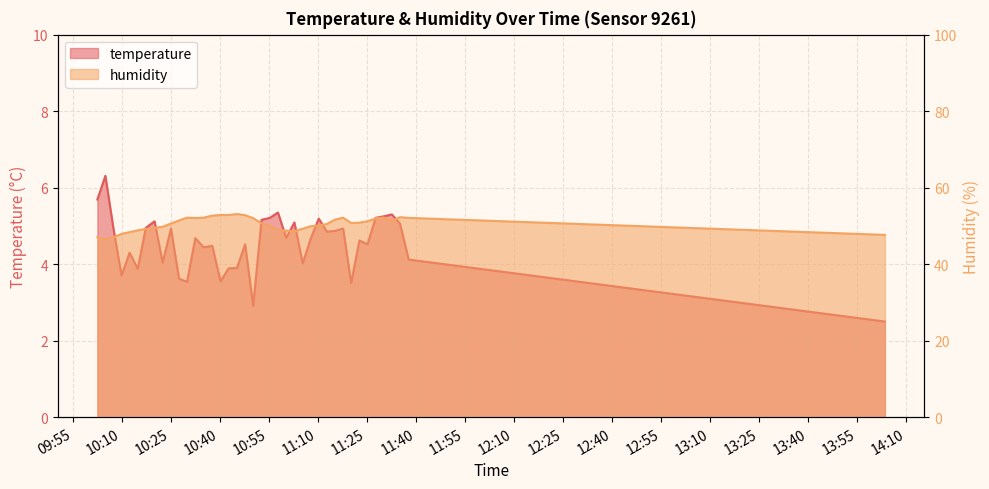

Reading left to right, transcribe all the data shown in this chart.

temperature: 5.7	6.3	4.9	3.7	4.3	3.9	5.0	5.1	4.0	4.9	3.6	3.5	4.7	4.4	4.5	3.5	3.9	3.9	4.5	2.9	5.2	5.2	5.3	4.7	5.1	4.0	4.7	5.2	4.8	4.9	4.9	3.5	4.6	4.5	5.2	5.2	5.3	5.1	4.1	2.5
humidity: 47.1	46.5	47.0	47.9	48.4	48.8	49.2	49.5	49.8	50.6	51.4	52.2	52.0	52.1	52.7	52.9	52.9	53.1	52.8	52.0	50.7	50.0	48.9	48.8	48.6	49.2	49.9	50.1	50.5	51.6	52.1	50.8	50.8	51.2	52.0	52.2	51.4	52.3	52.1	47.6